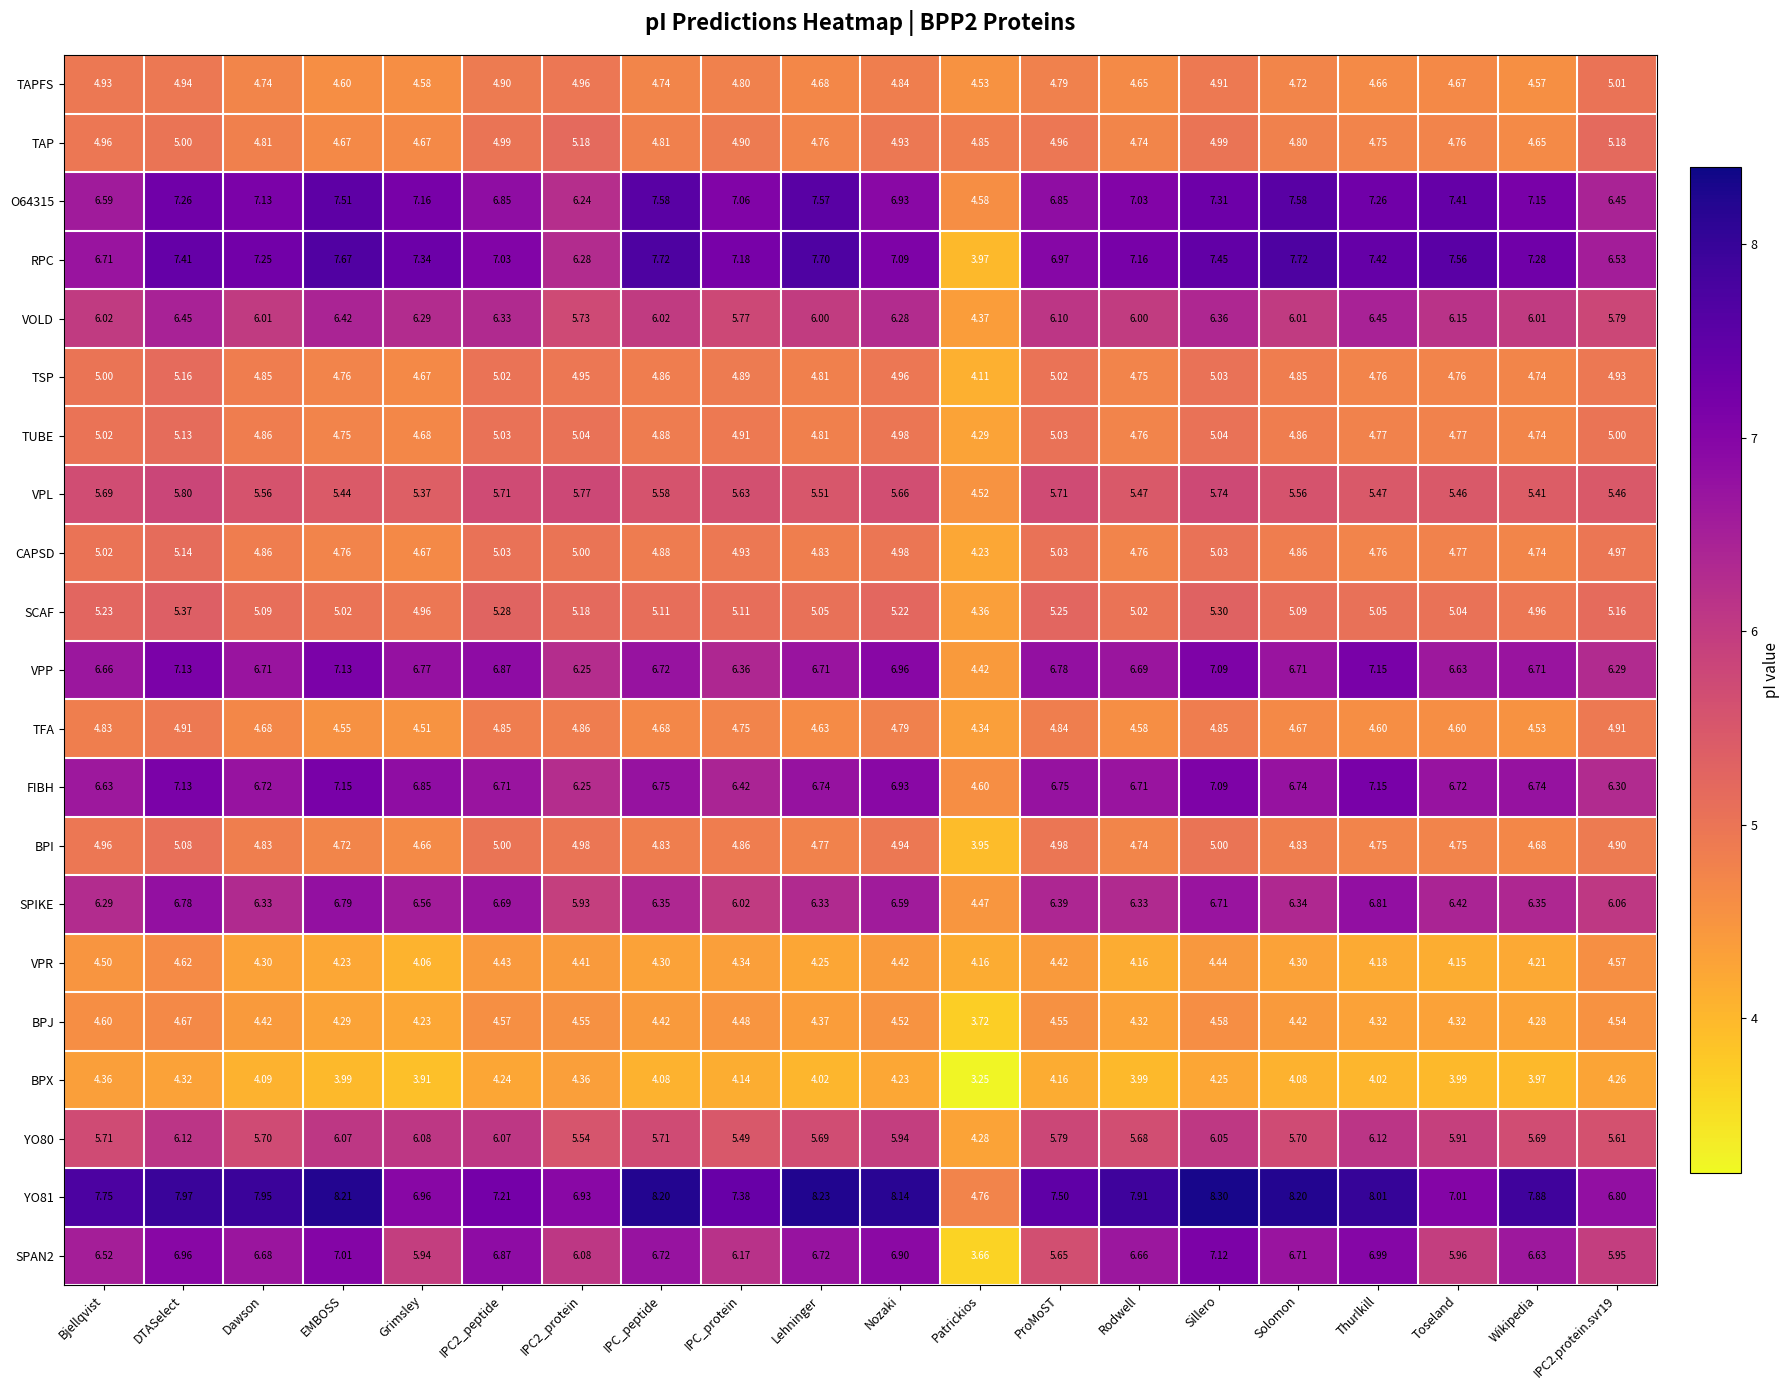

At which label is BPJ closest to 4?

Grimsley